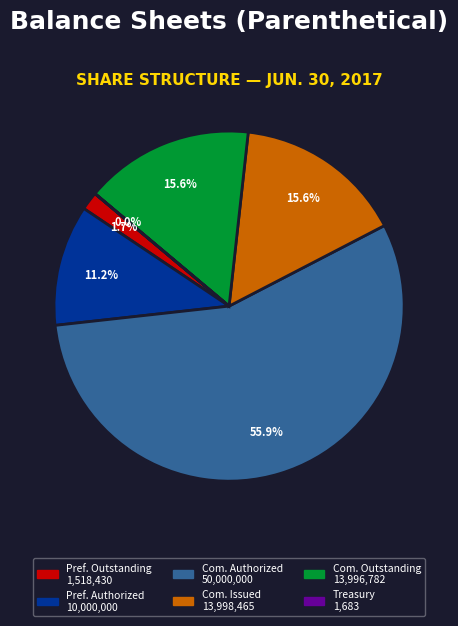

To the nearest percent, what is the difference between the largest and smallest slice percentages?

56%